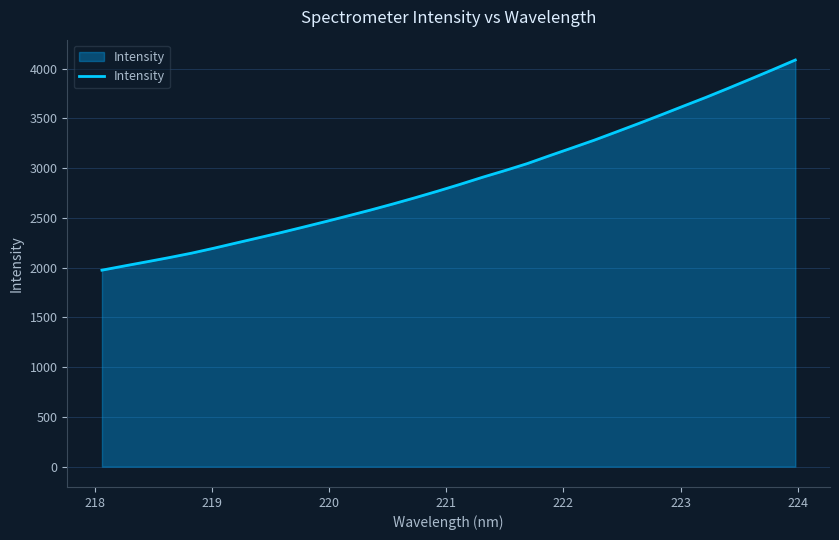

How many lines are shown in the chart?

1